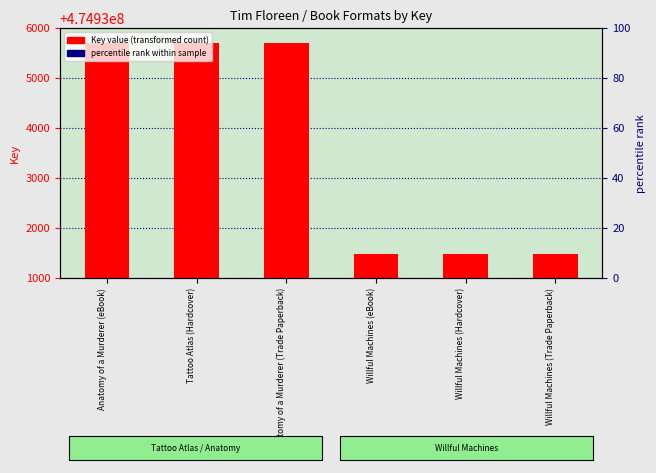

Rank the categories by value from highest to lowest.

Anatomy of a Murderer (eBook), Tattoo Atlas (Hardcover), Anatomy of a Murderer (Trade Paperback), Willful Machines (eBook), Willful Machines (Hardcover), Willful Machines (Trade Paperback)